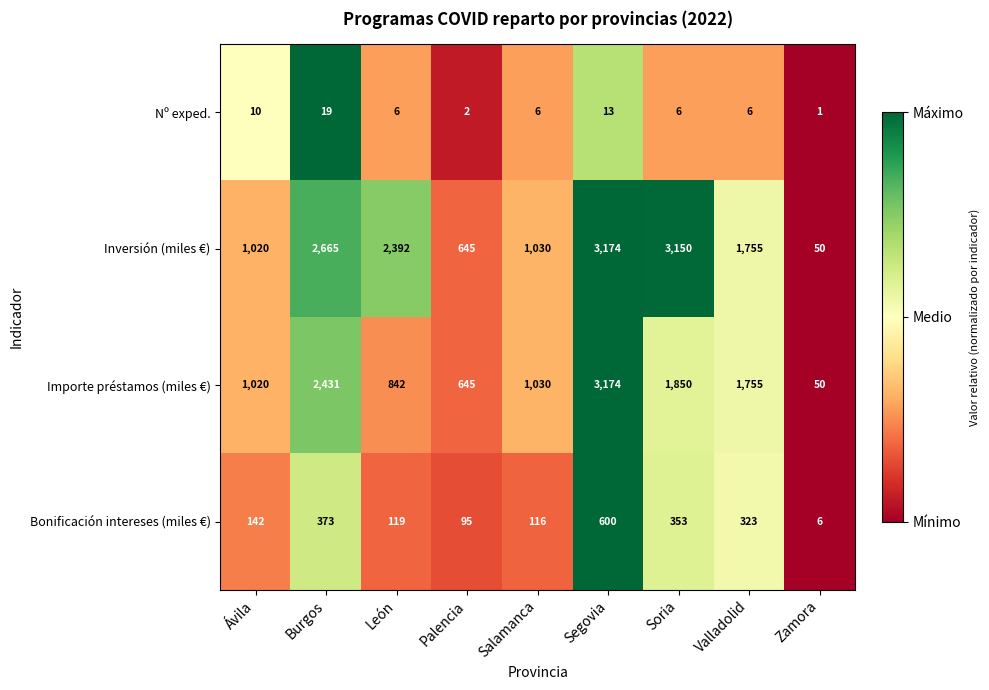

What is the maximum value shown in the chart?

3174